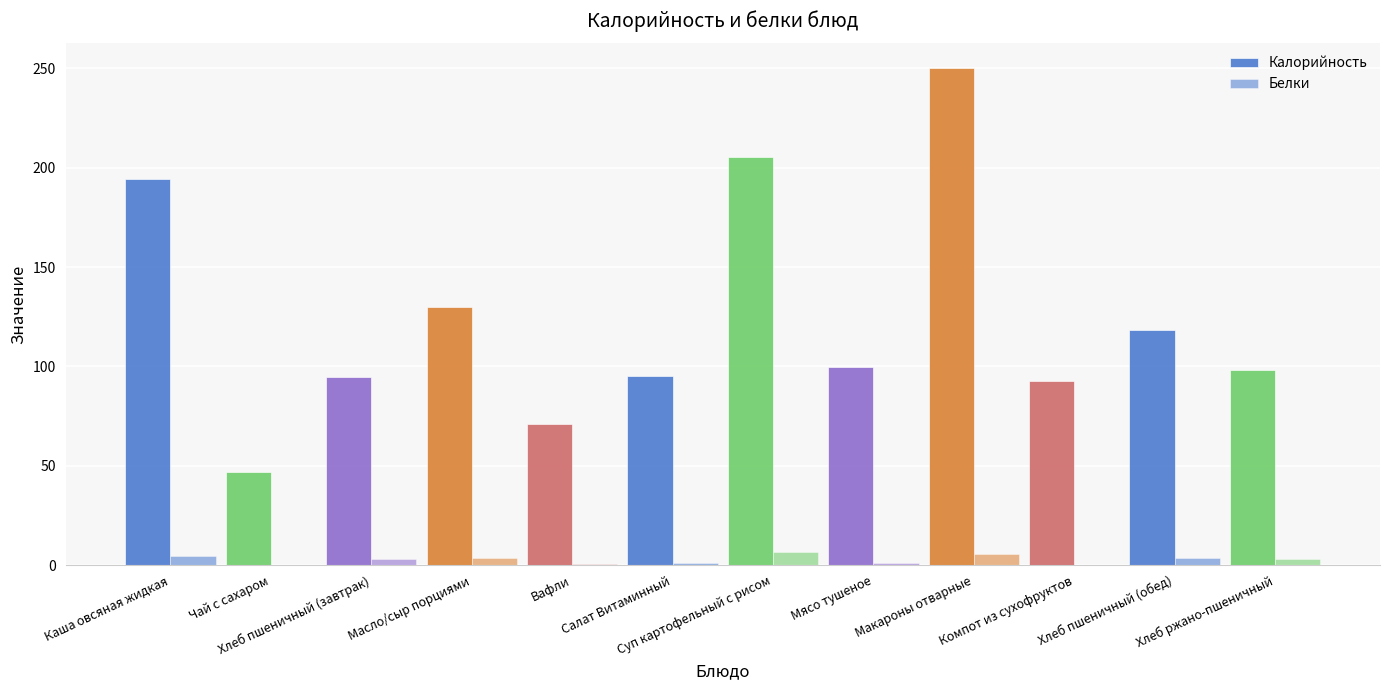

At which category is the sum across all series the highest?

Макароны отварные